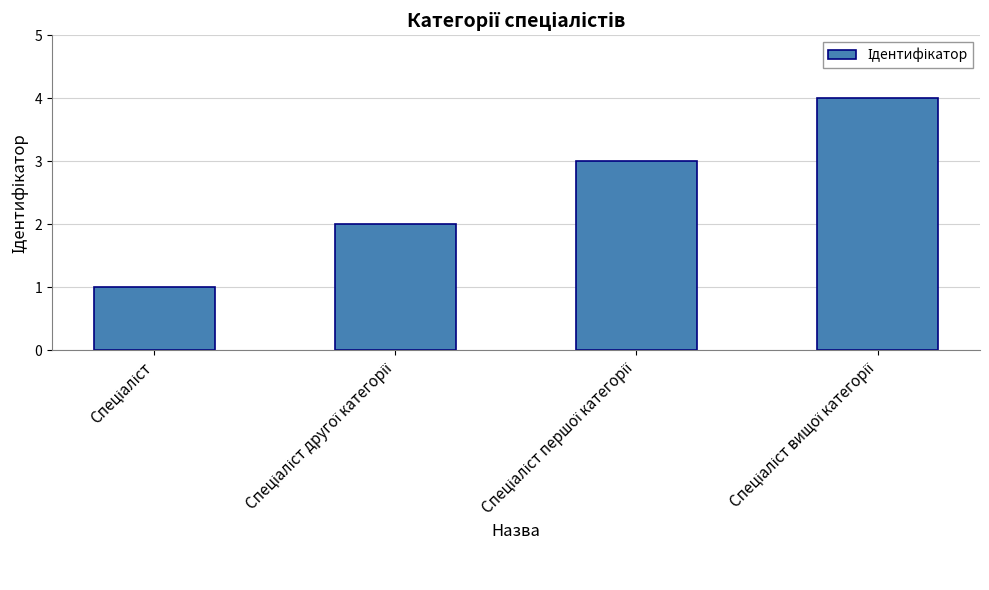

How many values are below 3?

2